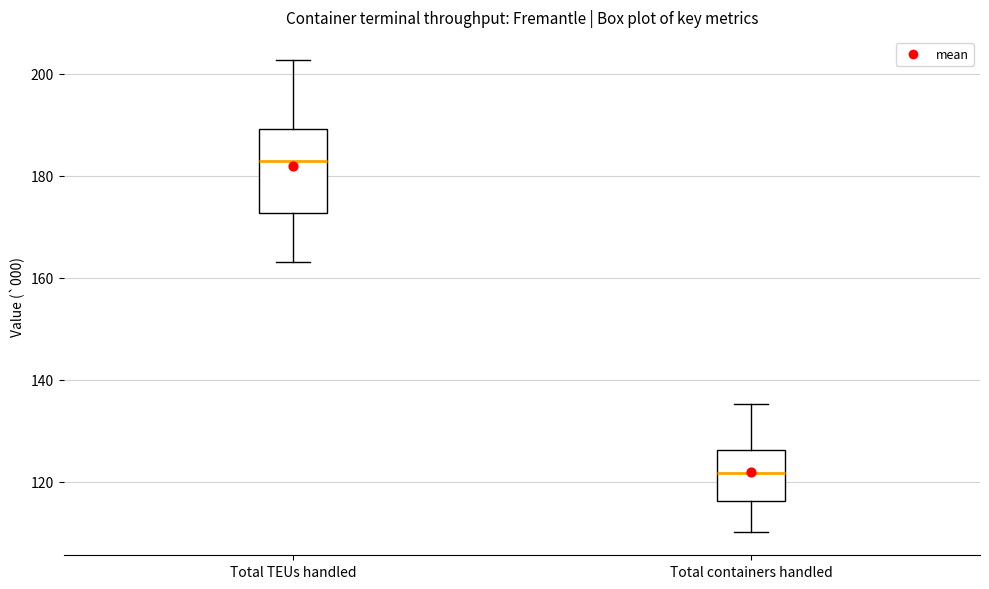

Reading left to right, transcribe this box plot: for each box, give where its median line is, the range the box spans, and where its two whiskers end, as read against the y-axis. The values are not printed on the chart, so give them approximately, as read against the axis.

Total TEUs handled: median 182, box 172 to 190, whiskers 164 to 202
Total containers handled: median 122, box 116 to 126, whiskers 110 to 136